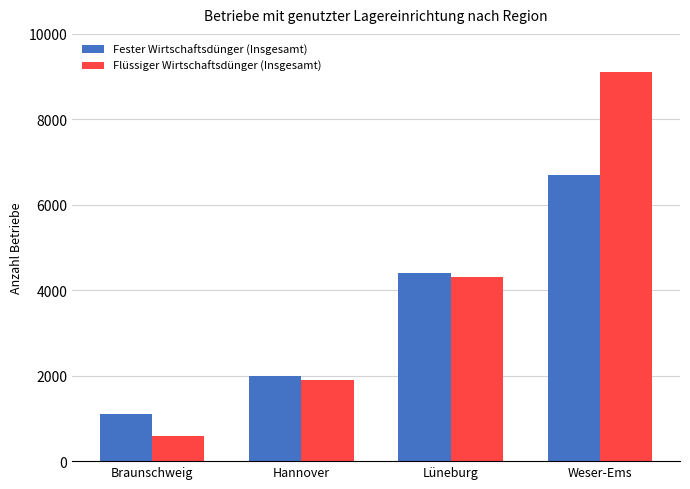

Reading right to left, list all the values displayed in this chart.

Fester Wirtschaftsdünger (Insgesamt): 6700	4400	2000	1100
Flüssiger Wirtschaftsdünger (Insgesamt): 9100	4300	1900	600